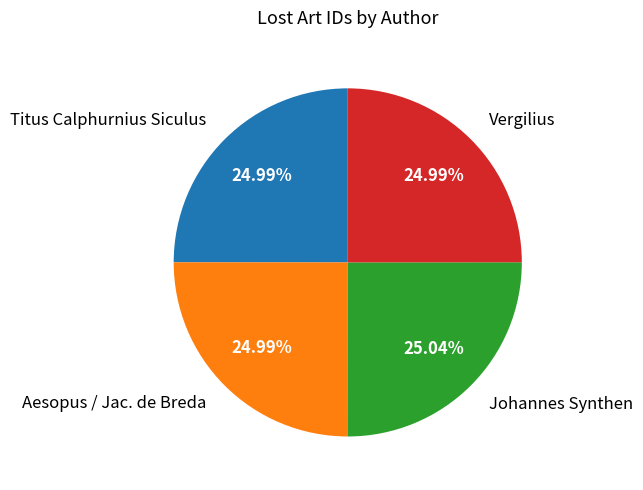

True or false: Vergilius accounts for 25% of the total.

True